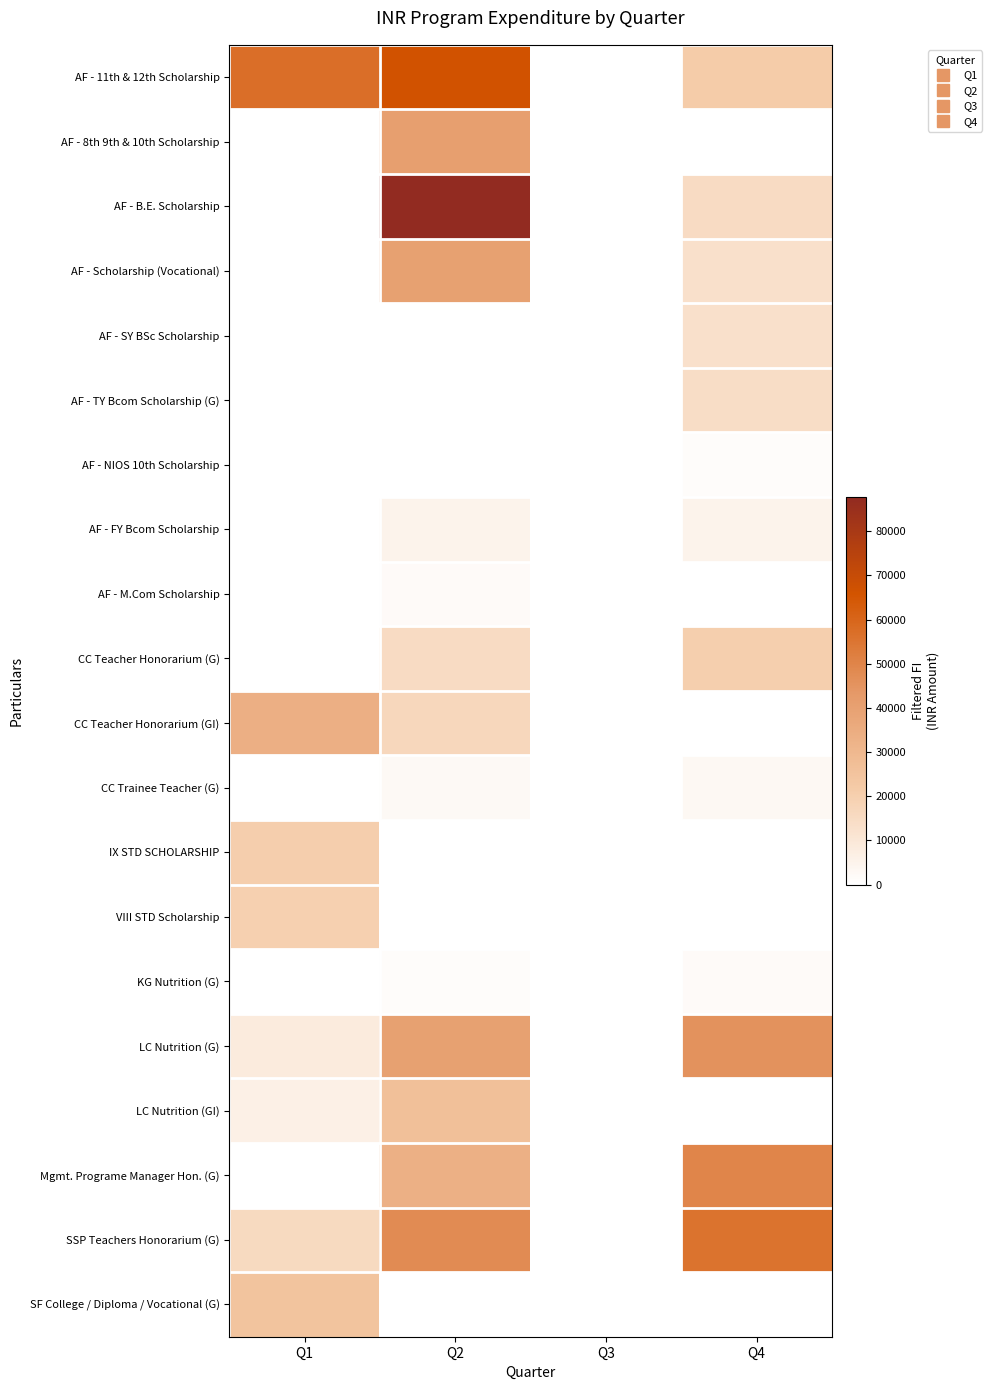

Reading right to left, list all the values displayed in this chart.

AF - 11th & 12th Scholarship: Q4=21400	Q3=0	Q2=66173	Q1=57080
AF - 8th 9th & 10th Scholarship: Q4=0	Q3=0	Q2=40645	Q1=0
AF - B.E. Scholarship: Q4=15000	Q3=0	Q2=87765	Q1=0
AF - Scholarship (Vocational): Q4=13000	Q3=0	Q2=40040	Q1=0
AF - SY BSc Scholarship: Q4=12732	Q3=0	Q2=0	Q1=0
AF - TY Bcom Scholarship (G): Q4=14326	Q3=0	Q2=0	Q1=0
AF - NIOS 10th Scholarship: Q4=1155	Q3=0	Q2=0	Q1=0
AF - FY Bcom Scholarship: Q4=5000	Q3=0	Q2=5000	Q1=0
AF - M.Com Scholarship: Q4=0	Q3=0	Q2=2000	Q1=0
CC Teacher Honorarium (G): Q4=20000	Q3=0	Q2=15000	Q1=0
CC Teacher Honorarium (GI): Q4=0	Q3=0	Q2=16560	Q1=33600
CC Trainee Teacher (G): Q4=3000	Q3=0	Q2=2500	Q1=0
IX STD SCHOLARSHIP: Q4=0	Q3=0	Q2=0	Q1=20310
VIII STD Scholarship: Q4=0	Q3=0	Q2=0	Q1=19560
KG Nutrition (G): Q4=1868	Q3=0	Q2=1333	Q1=0
LC Nutrition (G): Q4=45917	Q3=0	Q2=39953	Q1=8230
LC Nutrition (GI): Q4=0	Q3=0	Q2=26530	Q1=6470
Mgmt. Programe Manager Hon. (G): Q4=50000	Q3=0	Q2=33440	Q1=0
SSP Teachers Honorarium (G): Q4=55651	Q3=0	Q2=47700	Q1=15750
SF College / Diploma / Vocational (G): Q4=0	Q3=0	Q2=0	Q1=24821